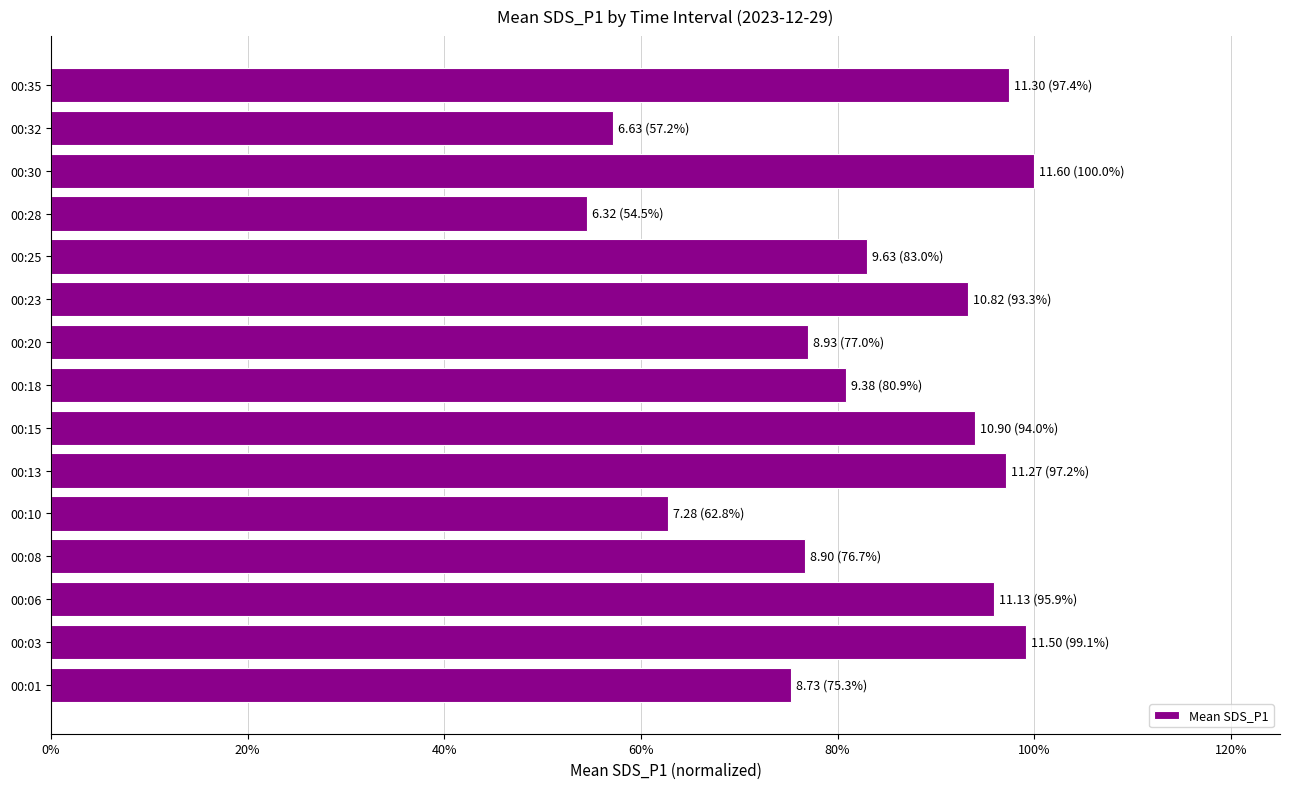

Does the chart contain any negative values?

No